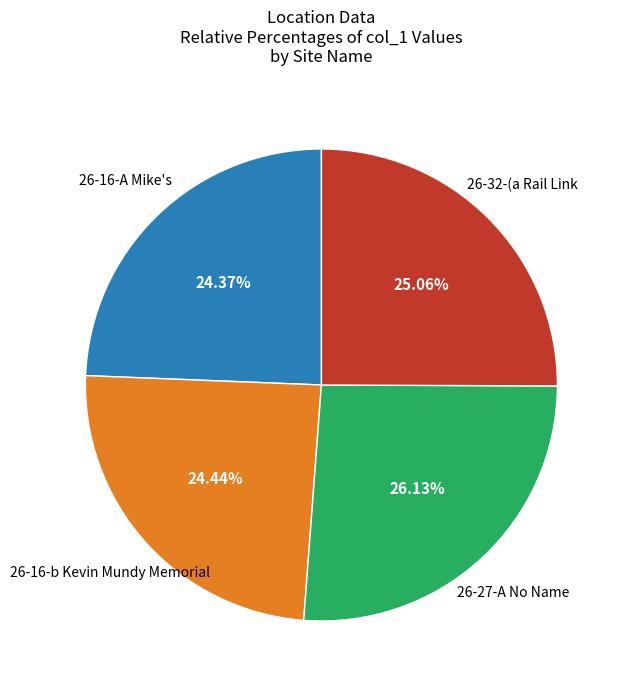

Does any single category account for the majority?

No